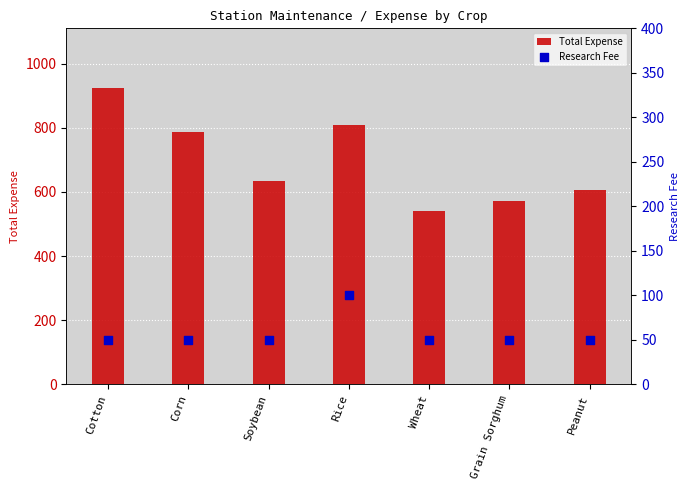

What are all the series names shown in the legend?

Total Expense, Research Fee